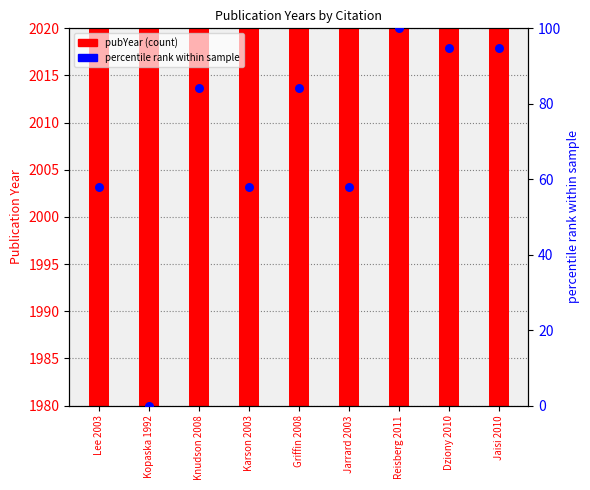

At which category is the sum across all series the highest?

Reisberg 2011